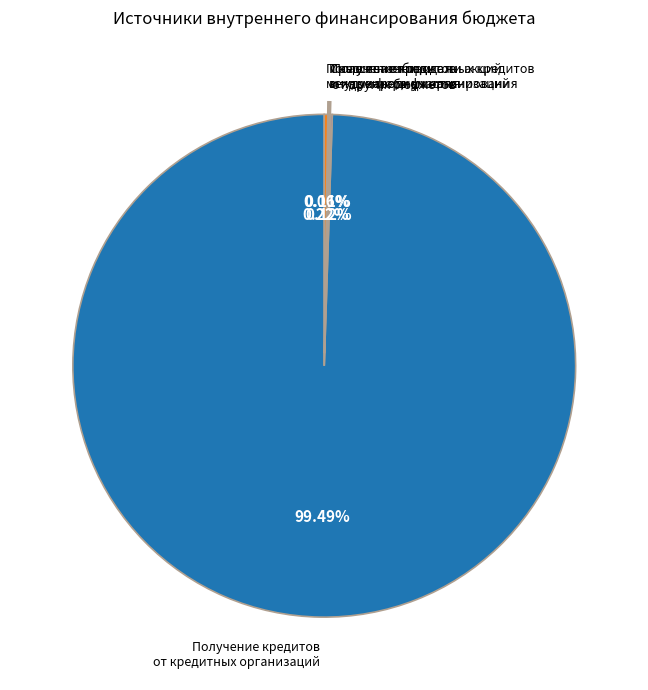

Does any single category account for the majority?

Yes